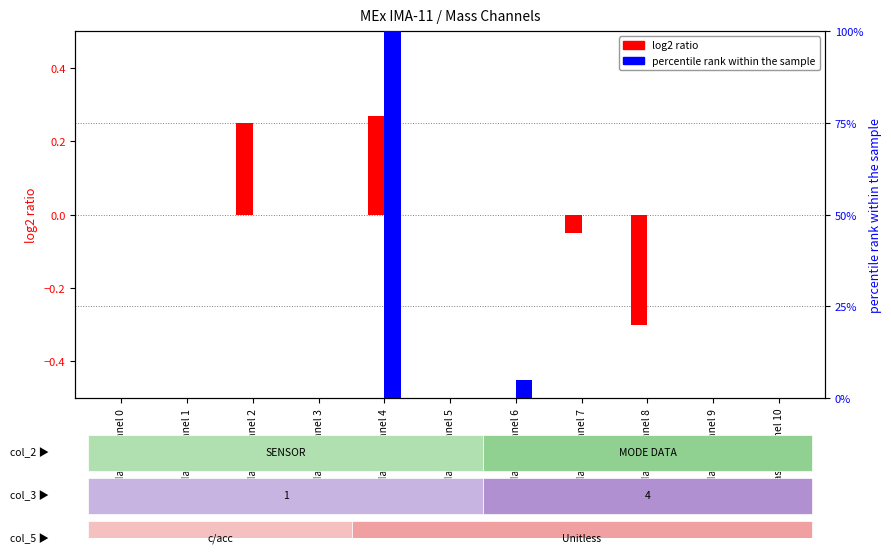

Count the number of data series in this chart.

2